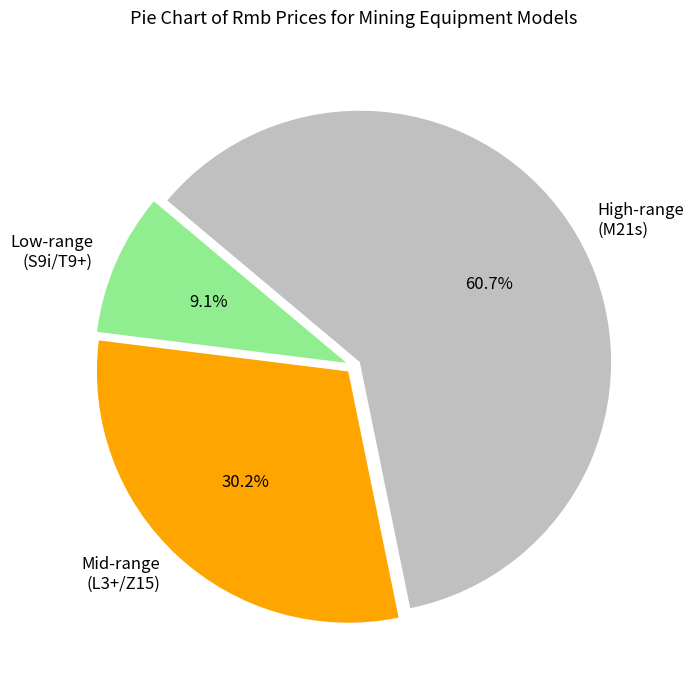

What is the ratio of the value at High-range (M21s) to the value at Mid-range (L3+/Z15)?

2.0